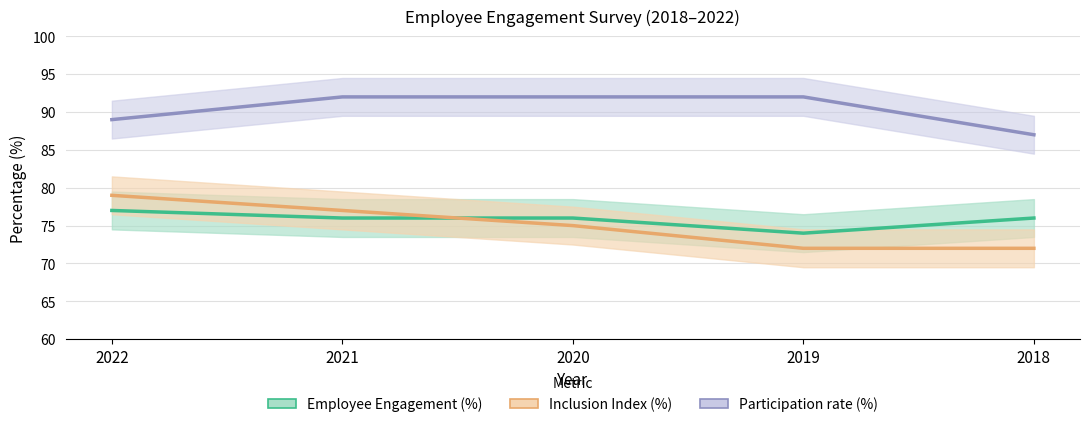

True or false: Participation rate (%) has more than 2 points higher than both neighbors.

False